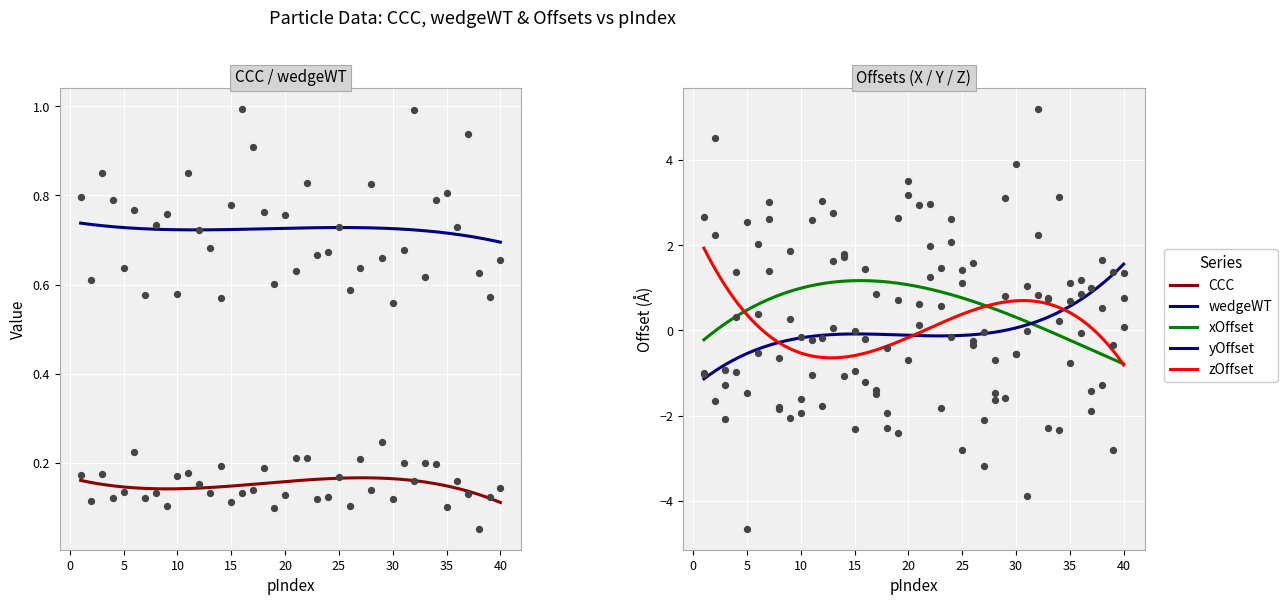

Is the value of wedgeWT at xOffset greater than the value of yOffset at 17?

Yes